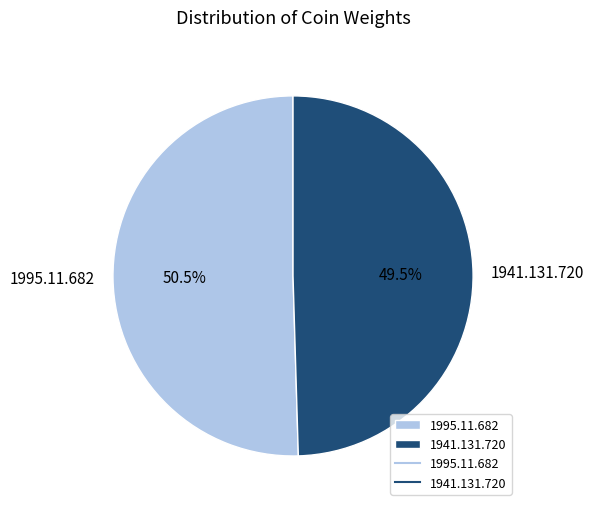

To the nearest percent, what is the combined percentage of 1995.11.682 and 1941.131.720?

100%